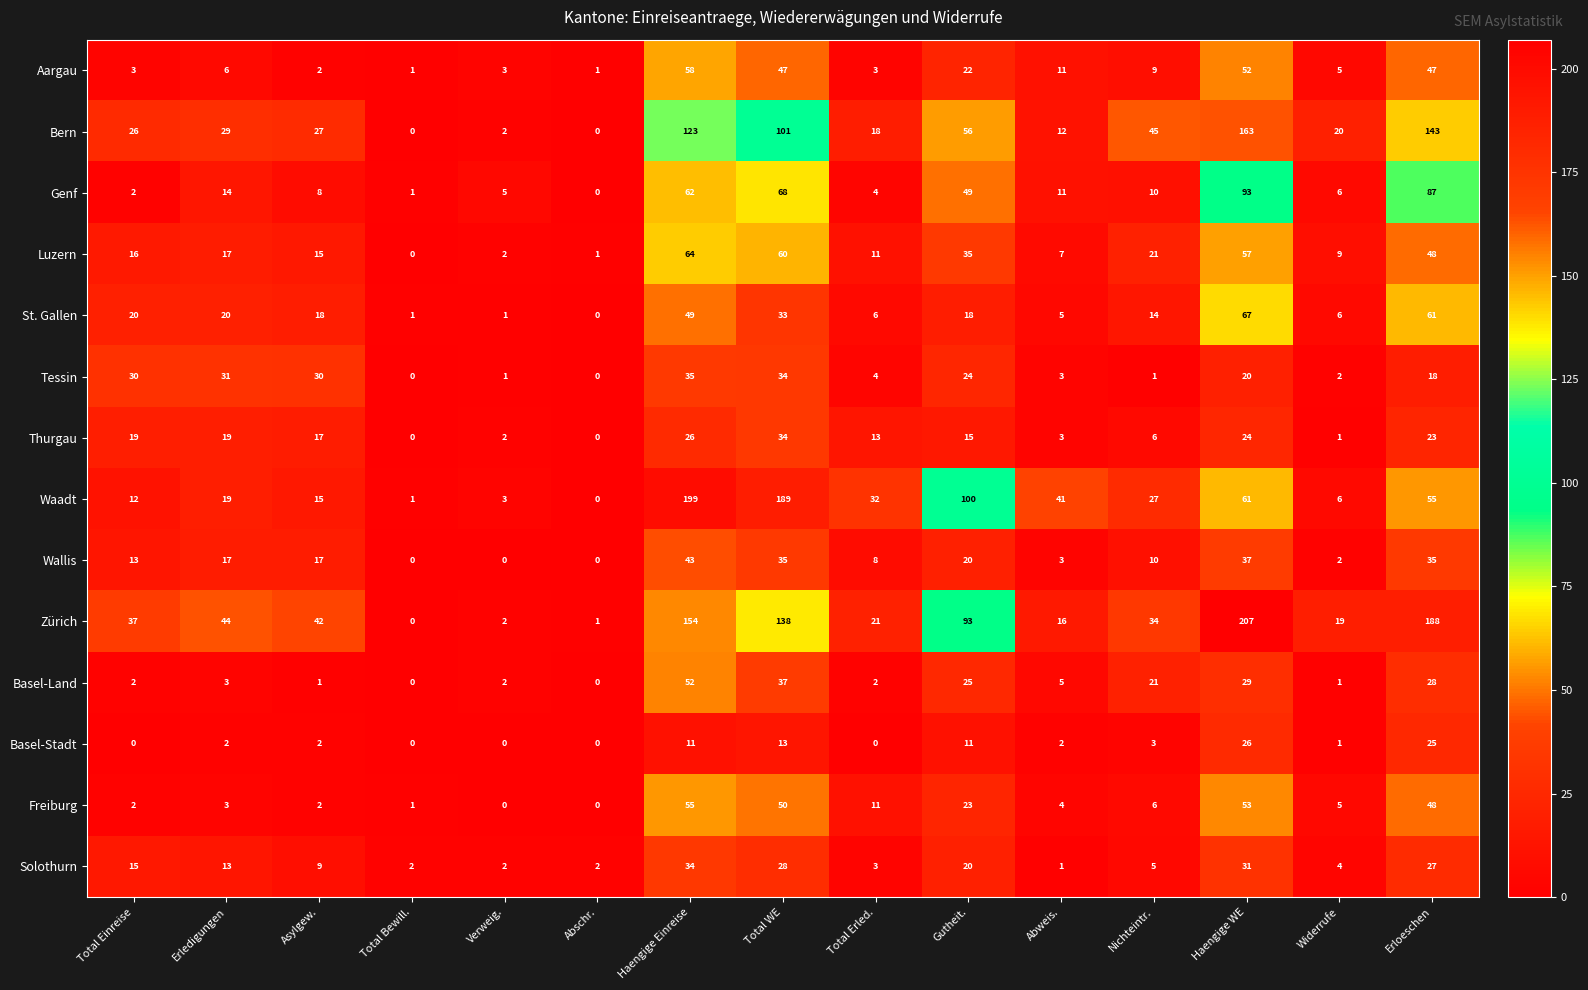

What is the sum of the Bern values at Haengige WE and Nichteintr.?

208